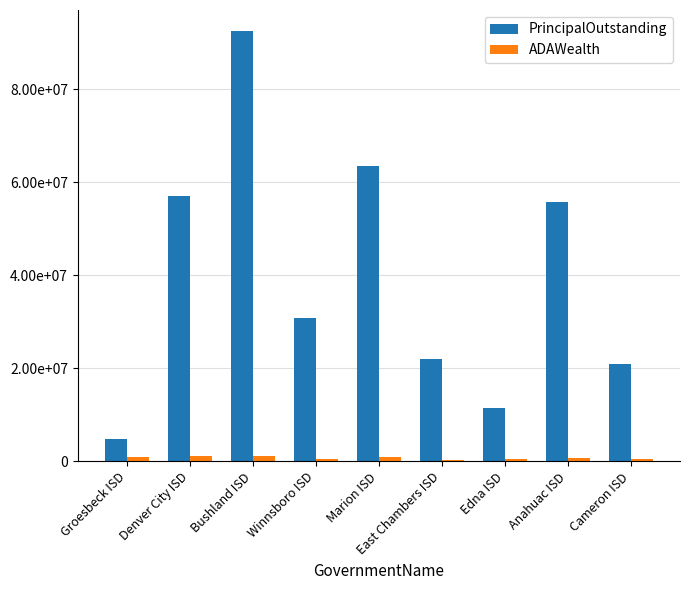

The PrincipalOutstanding series shows 93539329.4 at Denver City ISD. True or false?

False